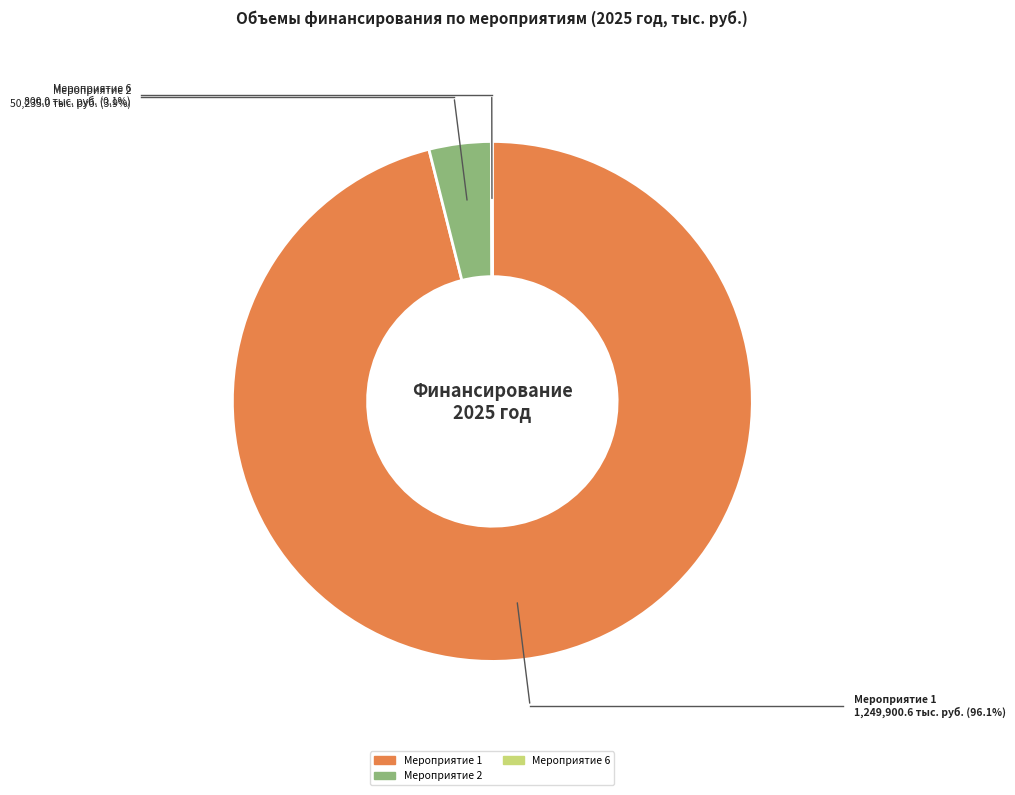

Is there any slice that represents more than half of the pie?

Yes